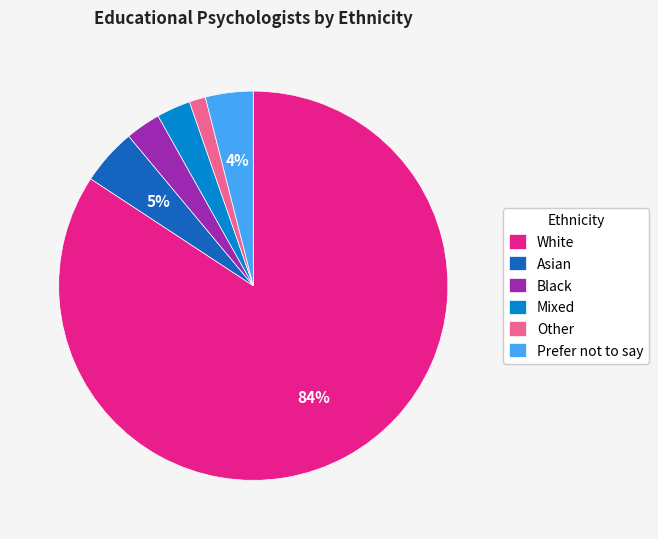

Count the number of slices in the pie.

6